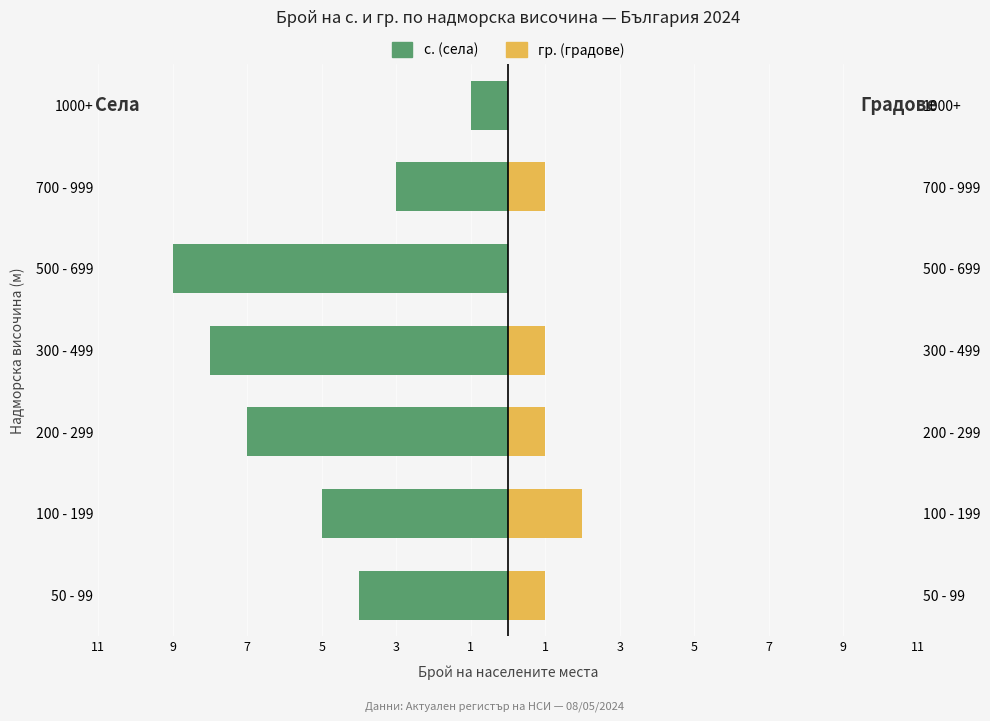

How many bars are there in total?

14